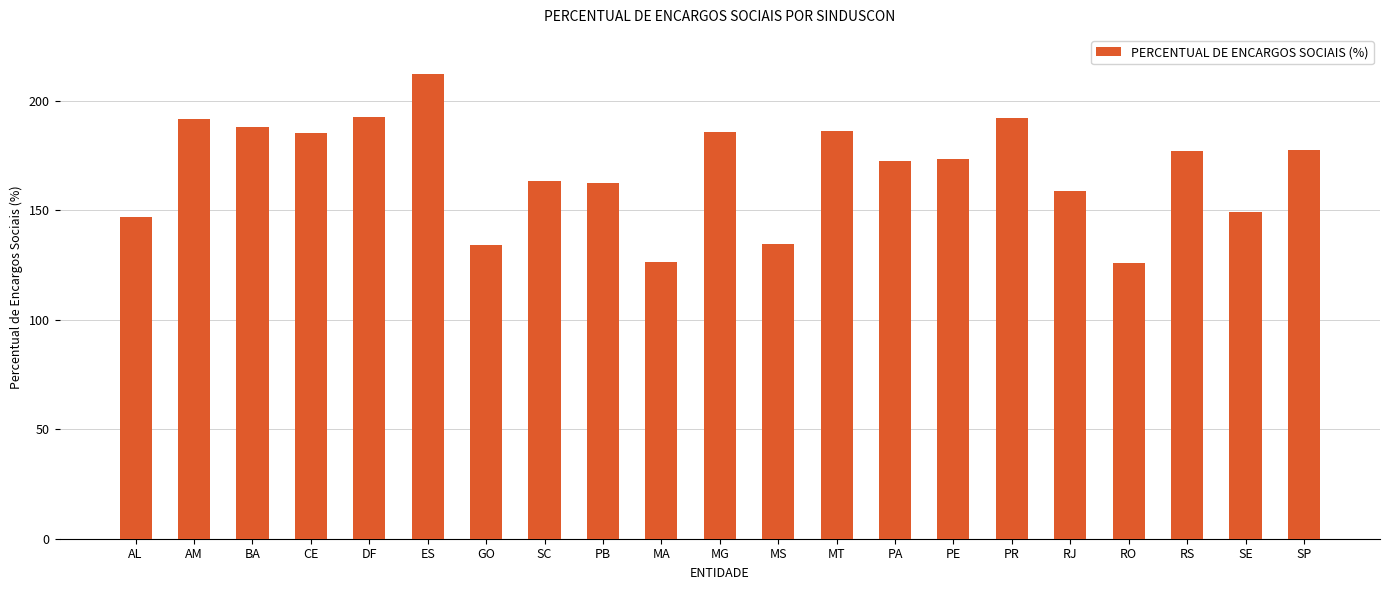

What is the difference between the maximum and minimum values?

86.1